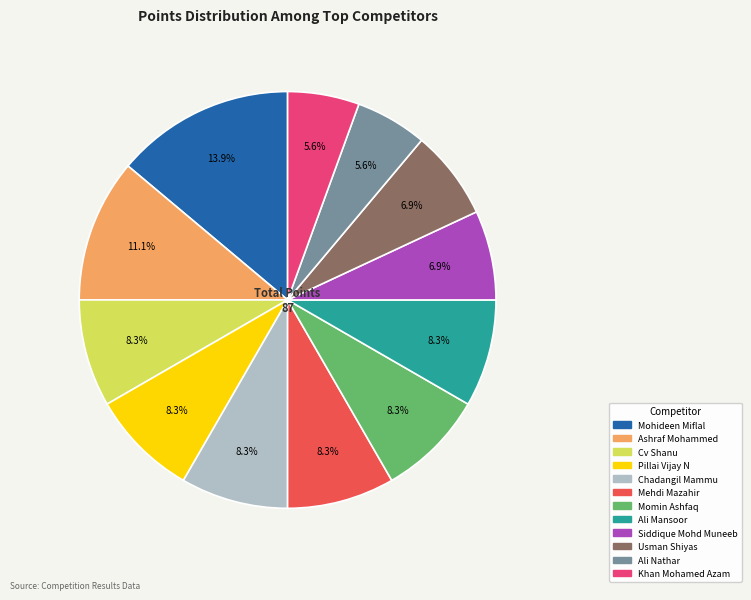

True or false: Mohideen Miflal accounts for 26% of the total.

False